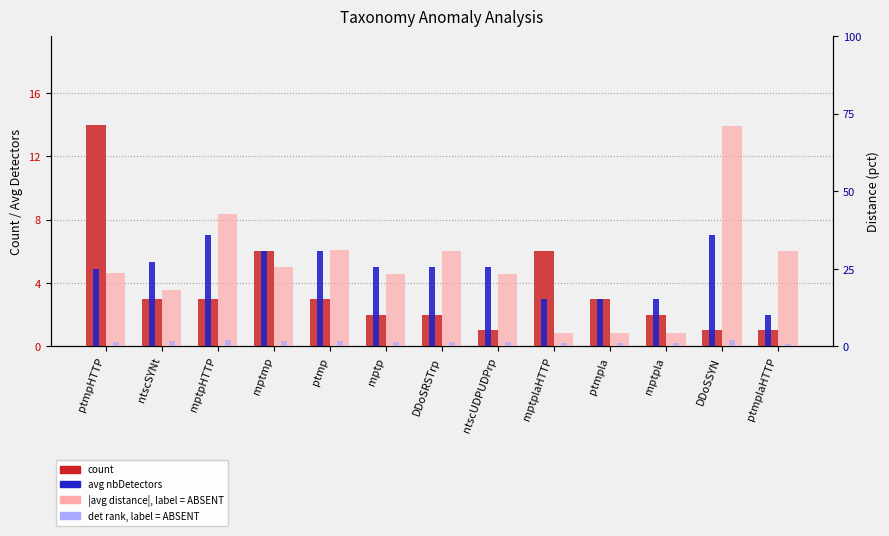

Which series has the largest range (max minus min)?

|avg distance| (pct)